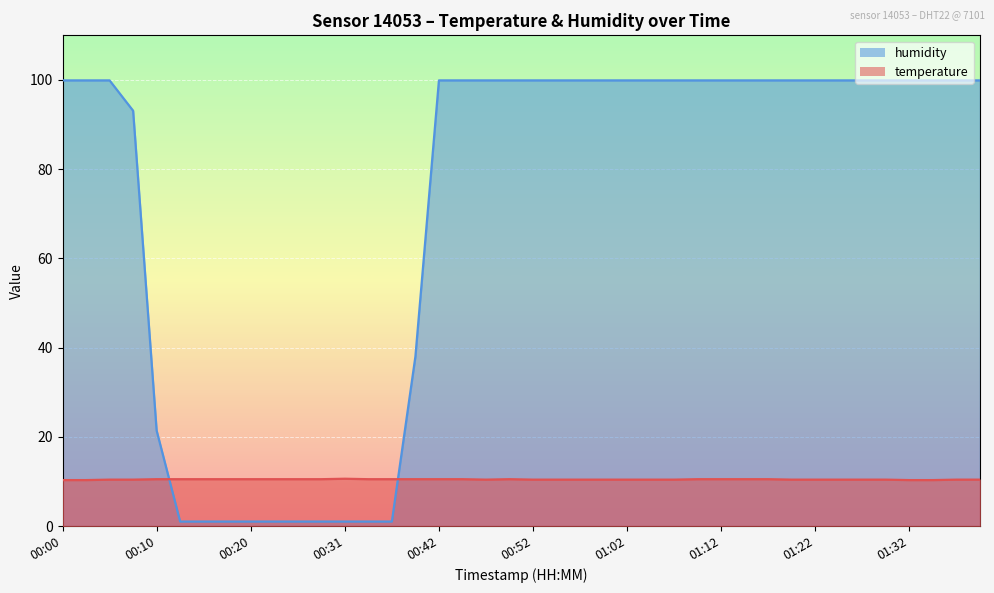

Reading left to right, what are all the values shown in this chart?

temperature: 00:00=10.3	00:02=10.3	00:05=10.4	00:07=10.4	00:10=10.5	00:12=10.5	00:15=10.5	00:17=10.5	00:20=10.5	00:23=10.5	00:25=10.5	00:28=10.5	00:31=10.6	00:34=10.5	00:36=10.5	00:39=10.5	00:42=10.5	00:44=10.5	00:47=10.4	00:49=10.5	00:52=10.4	00:54=10.4	00:57=10.4	00:59=10.4	01:02=10.4	01:04=10.4	01:07=10.4	01:09=10.5	01:12=10.5	01:15=10.5	01:17=10.5	01:20=10.4	01:22=10.4	01:24=10.4	01:27=10.4	01:29=10.4	01:32=10.3	01:34=10.3	01:37=10.4	01:39=10.4
humidity: 00:00=99.9	00:02=99.9	00:05=99.9	00:07=93.1	00:10=21.4	00:12=1.0	00:15=1.0	00:17=1.0	00:20=1.0	00:23=1.0	00:25=1.0	00:28=1.0	00:31=1.0	00:34=1.0	00:36=1.0	00:39=38.0	00:42=99.9	00:44=99.9	00:47=99.9	00:49=99.9	00:52=99.9	00:54=99.9	00:57=99.9	00:59=99.9	01:02=99.9	01:04=99.9	01:07=99.9	01:09=99.9	01:12=99.9	01:15=99.9	01:17=99.9	01:20=99.9	01:22=99.9	01:24=99.9	01:27=99.9	01:29=99.9	01:32=99.9	01:34=99.9	01:37=99.9	01:39=99.9